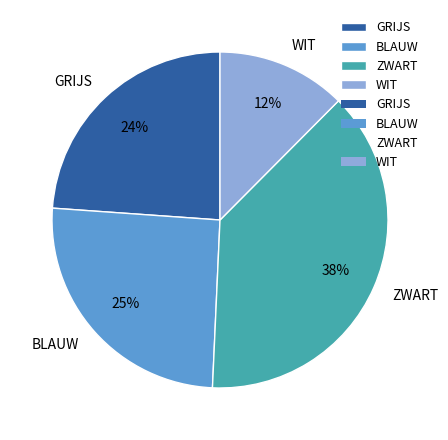

To the nearest percent, what percentage of the pie is BLAUW?

25%